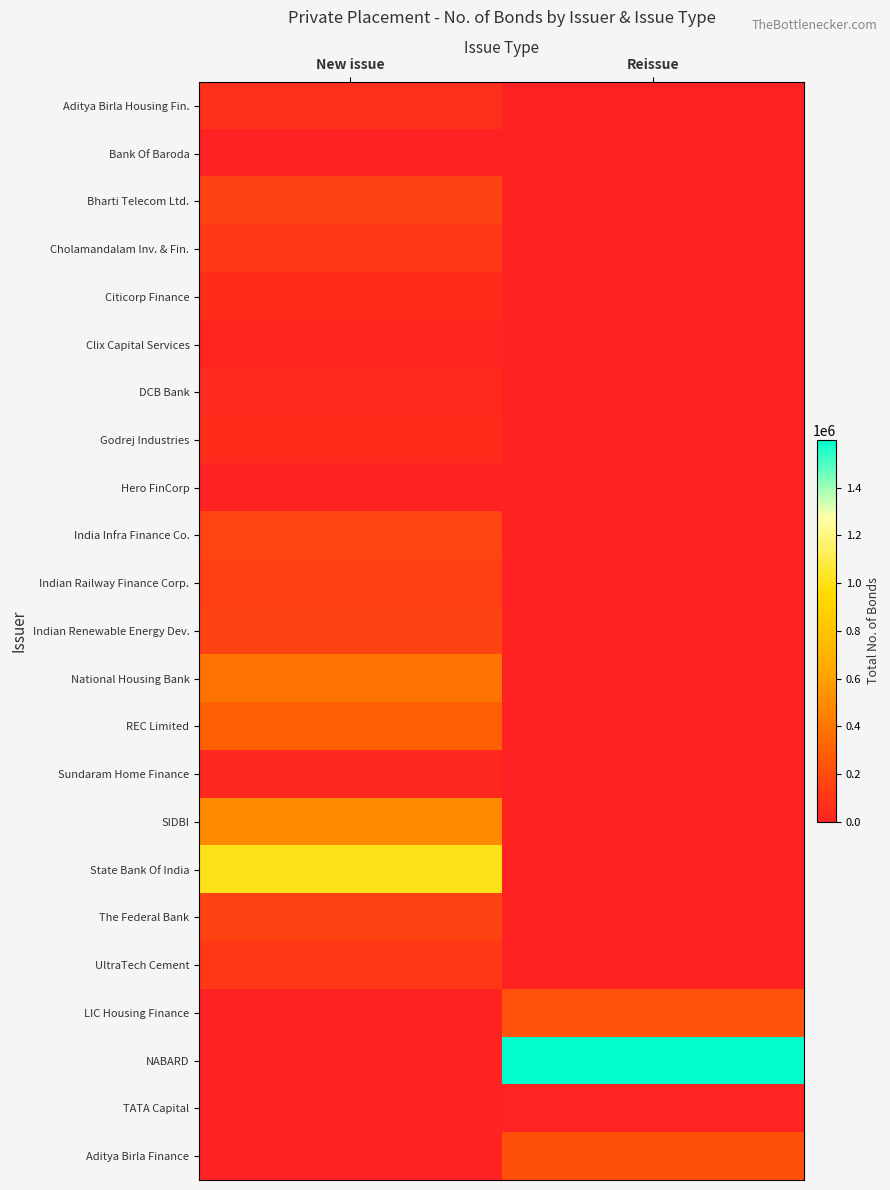

Reading right to left, what are all the values shown in this chart?

Aditya Birla Housing Fin.: Reissue=0	New issue=73500
Bank Of Baroda: Reissue=0	New issue=3500
Bharti Telecom Ltd.: Reissue=0	New issue=150000
Cholamandalam Inv. & Fin.: Reissue=0	New issue=110000
Citicorp Finance: Reissue=0	New issue=50000
Clix Capital Services: Reissue=0	New issue=15000
DCB Bank: Reissue=0	New issue=40000
Godrej Industries: Reissue=0	New issue=50000
Hero FinCorp: Reissue=0	New issue=50
India Infra Finance Co.: Reissue=0	New issue=158500
Indian Railway Finance Corp.: Reissue=0	New issue=141500
Indian Renewable Energy Dev.: Reissue=0	New issue=150000
National Housing Bank: Reissue=0	New issue=383000
REC Limited: Reissue=0	New issue=290100
Sundaram Home Finance: Reissue=0	New issue=35000
SIDBI: Reissue=0	New issue=491800
State Bank Of India: Reissue=0	New issue=1000000
The Federal Bank: Reissue=0	New issue=150000
UltraTech Cement: Reissue=0	New issue=100000
LIC Housing Finance: Reissue=230000	New issue=0
NABARD: Reissue=1599400	New issue=0
TATA Capital: Reissue=10350	New issue=0
Aditya Birla Finance: Reissue=224422	New issue=0